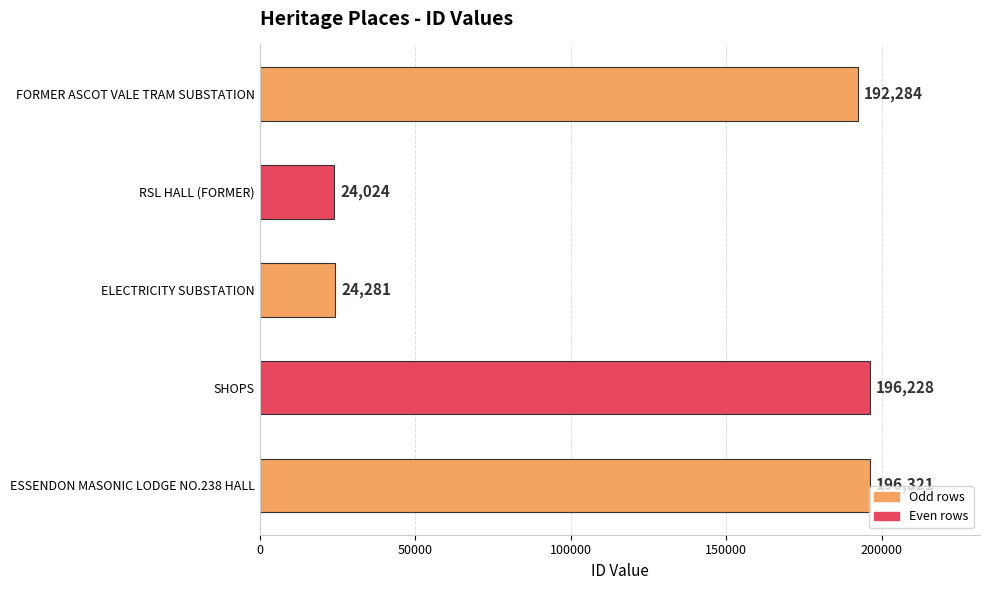

What is the difference between the values at ESSENDON MASONIC LODGE NO.238 HALL and SHOPS?

93